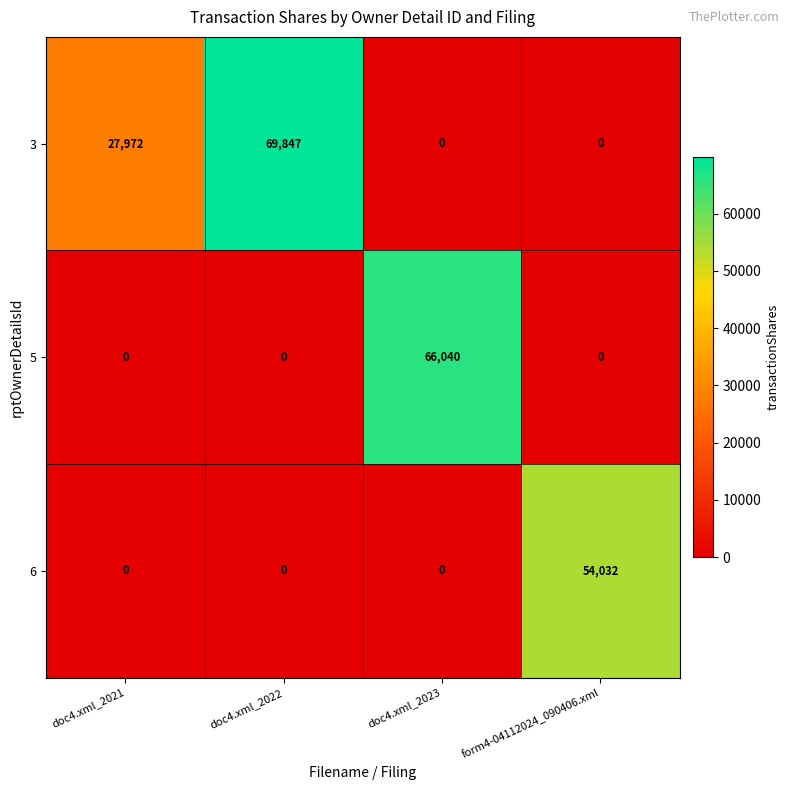

List the series in order of their overall mean, highest first.

3, 5, 6